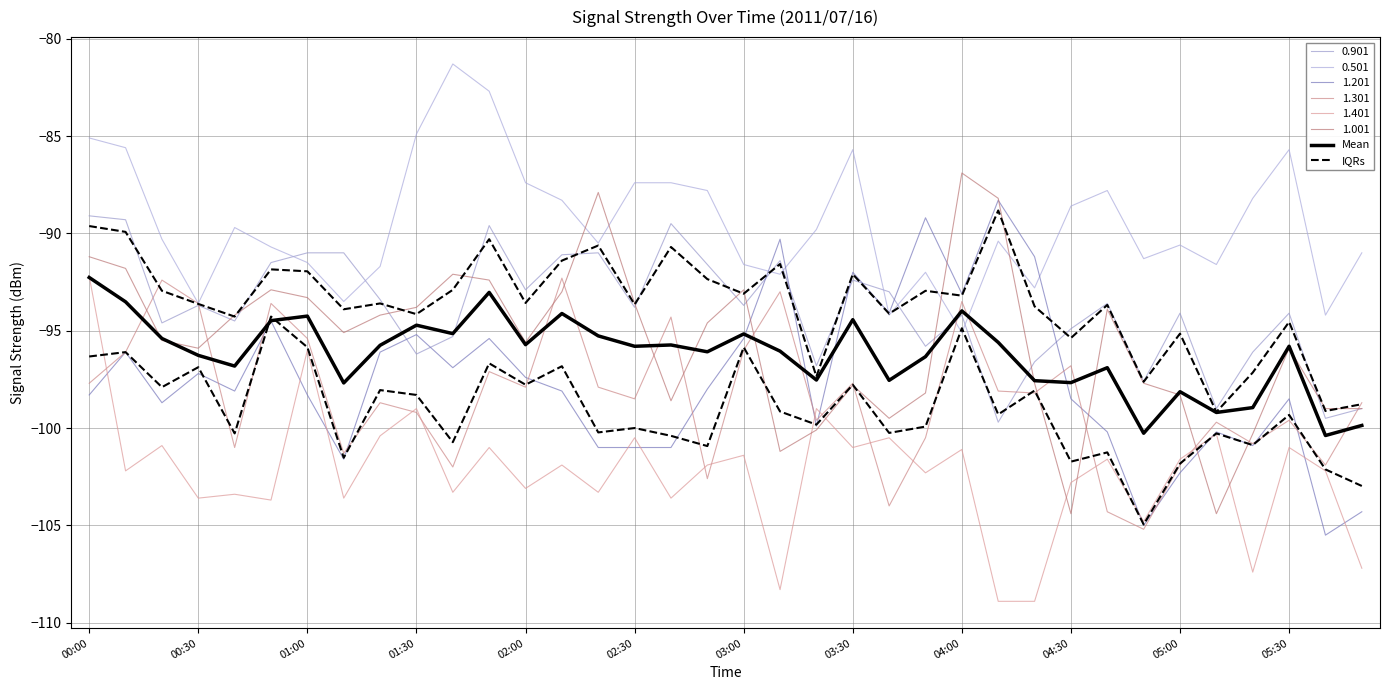

What position from the left is 04:00?

25